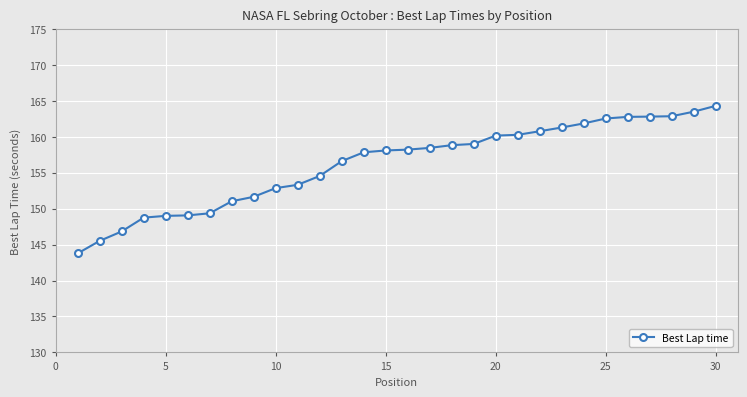

What is the value of the 2nd point from the left?

145.5